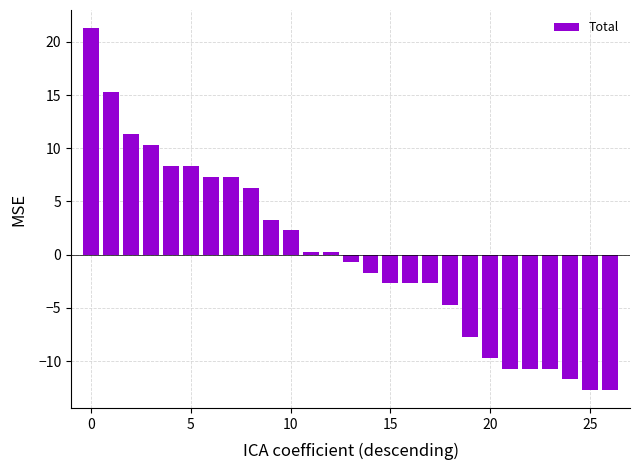

Reading right to left, extract all data points from this chart.

-12.7	-12.7	-11.7	-10.7	-10.7	-10.7	-9.7	-7.7	-4.7	-2.7	-2.7	-2.7	-1.7	-0.7	0.3	0.3	2.3	3.3	6.3	7.3	7.3	8.3	8.3	10.3	11.3	15.3	21.3